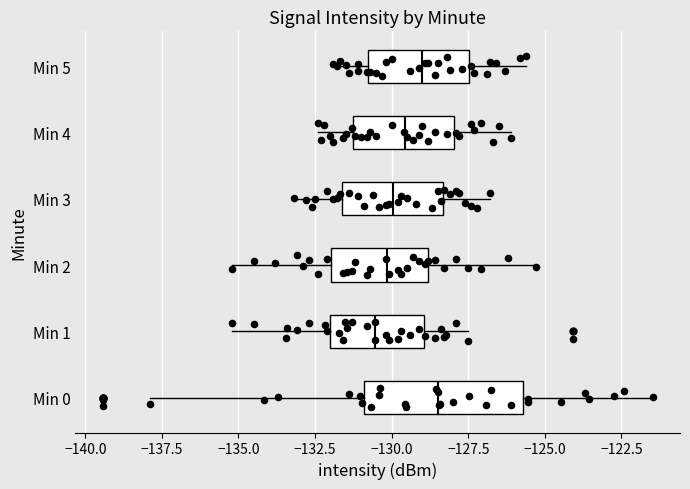

Where is the right edge of the box for Min 2 on the x-axis? The values are not printed on the chart, so give them approximately, as read against the axis.

-129.0